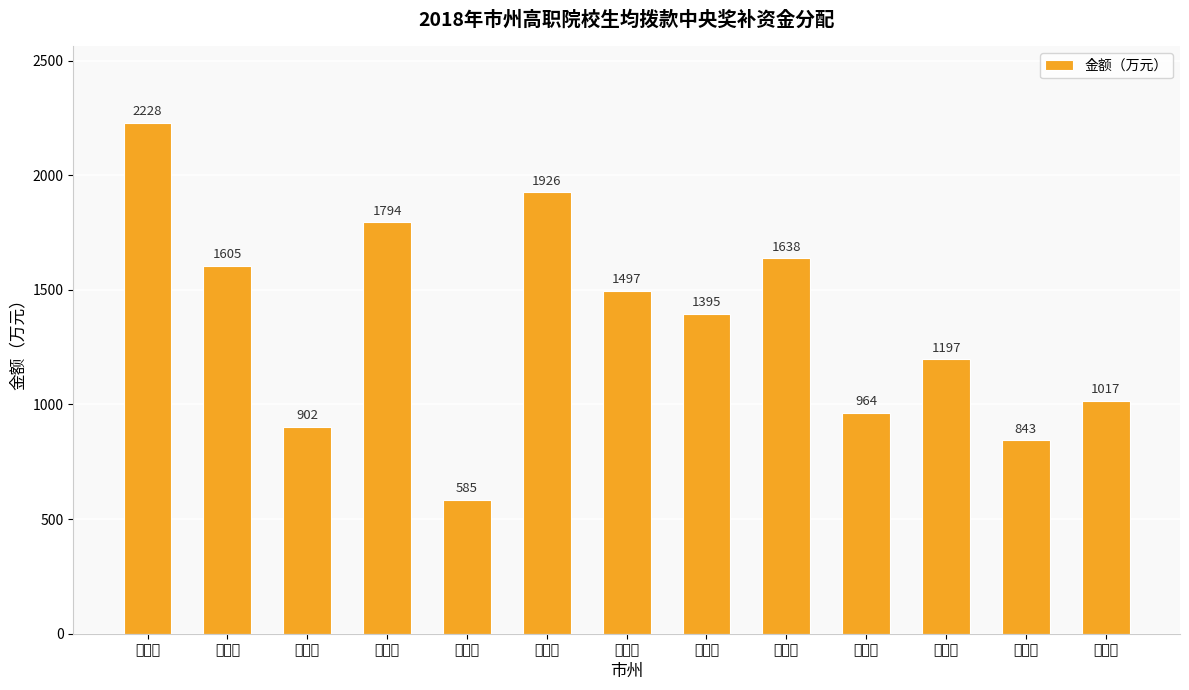

Count the number of categories in the chart.

13